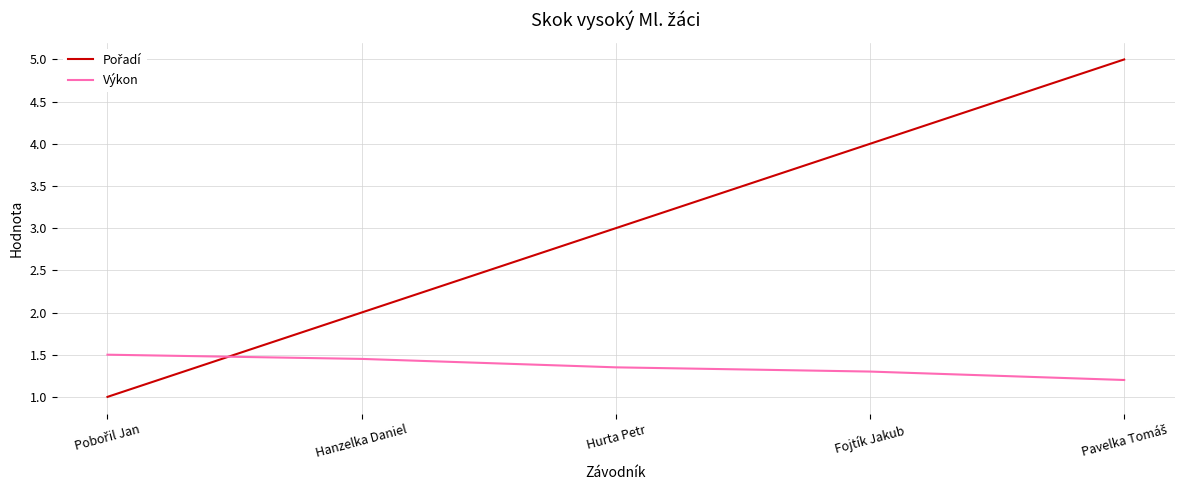

What is the lowest value of the Výkon series?

1.2